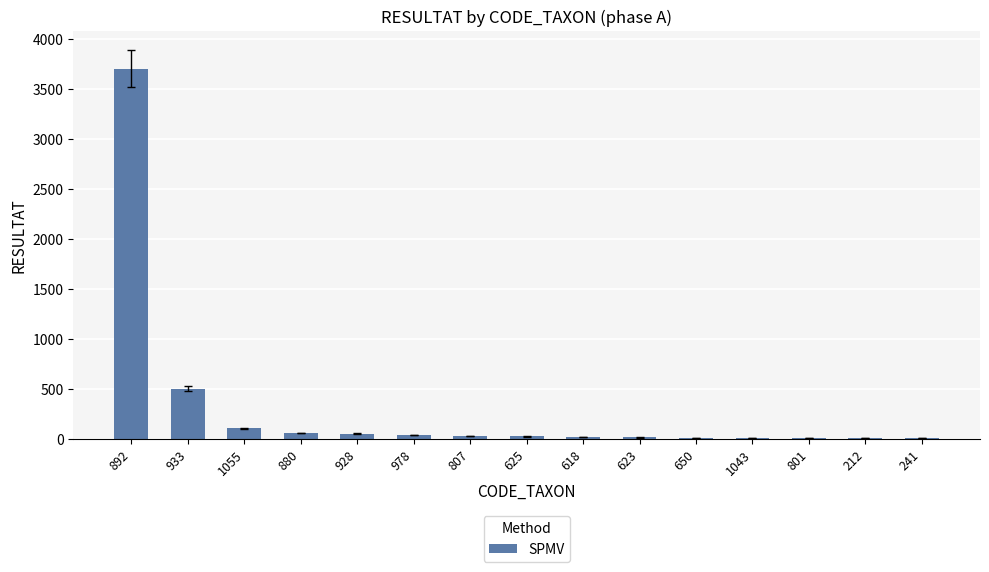

The value at 978 is 32. True or false?

True